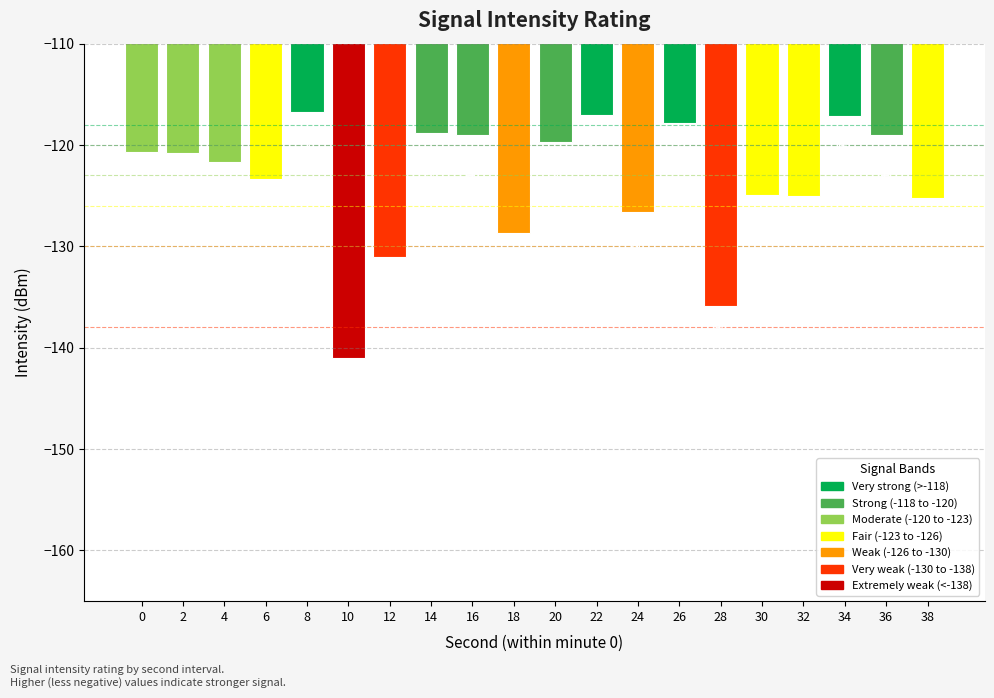

Reading right to left, list all the values displayed in this chart.

-125.2	-119.0	-117.2	-125.0	-125.0	-135.9	-117.8	-126.6	-117.0	-119.7	-128.6	-119.0	-118.8	-131.0	-141.0	-116.7	-123.4	-121.7	-120.8	-120.7